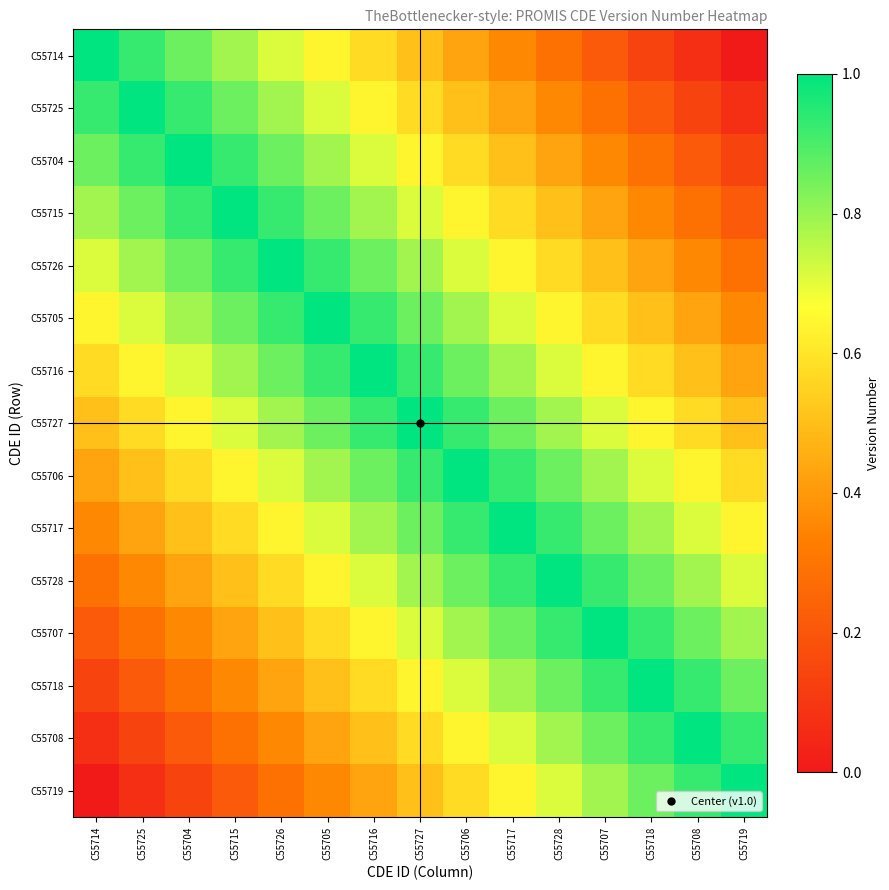

Rank the series by their maximum value, from highest to lowest.

C55714, C55725, C55704, C55715, C55726, C55705, C55716, C55727, C55706, C55717, C55728, C55707, C55718, C55708, C55719